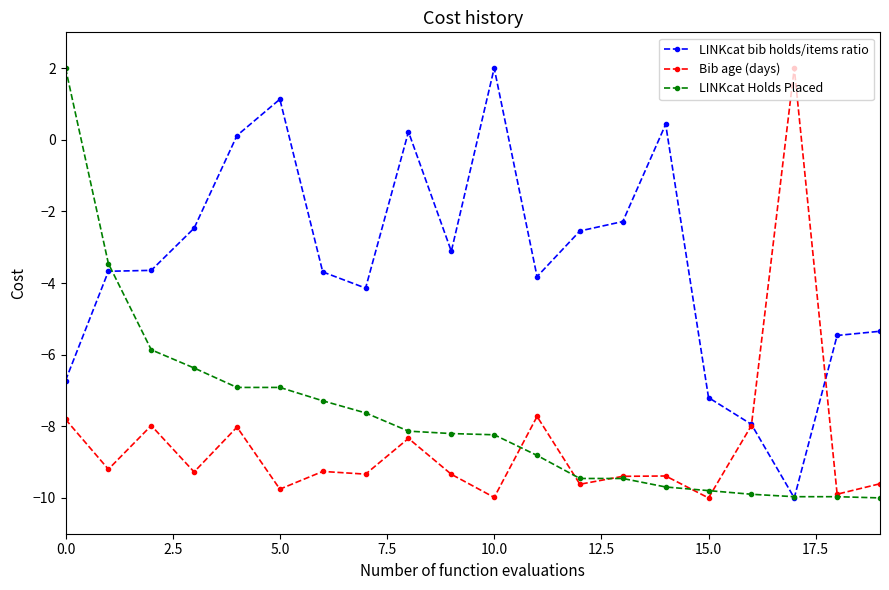

What is the value of the LINKcat Holds Placed point at the 13th from the left?

-9.5